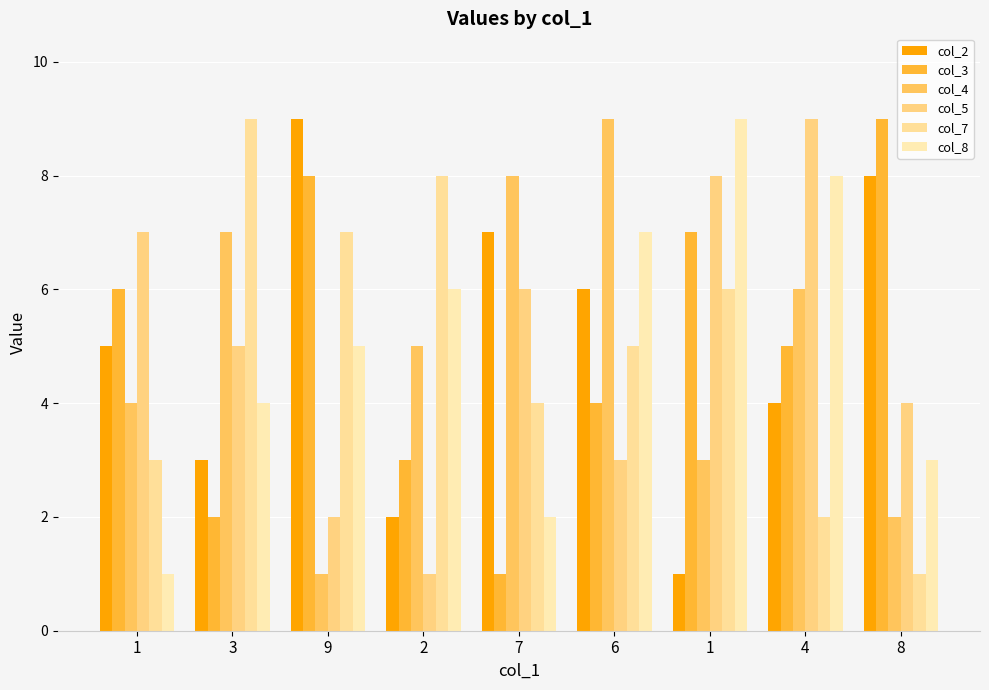

What is the difference between the maximum and minimum values in the col_3 series?

8